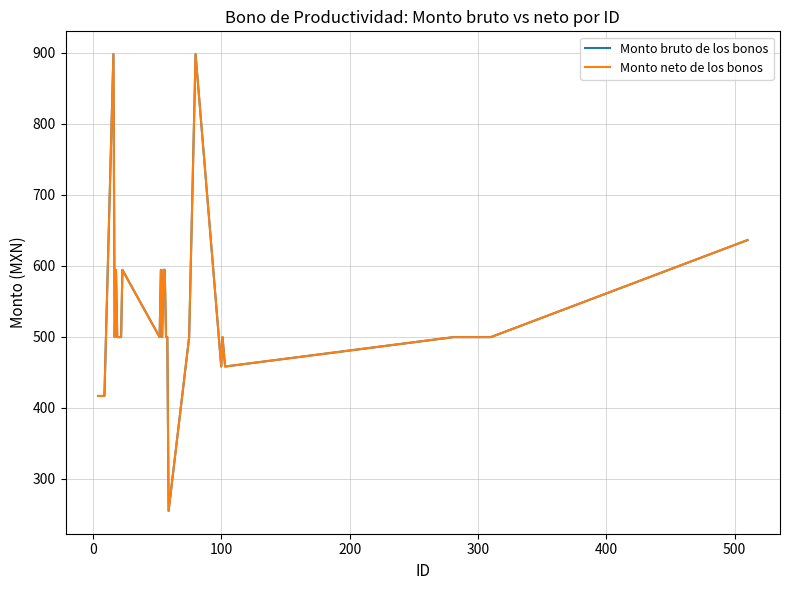

Does the chart display data point markers on the line(s)?

No